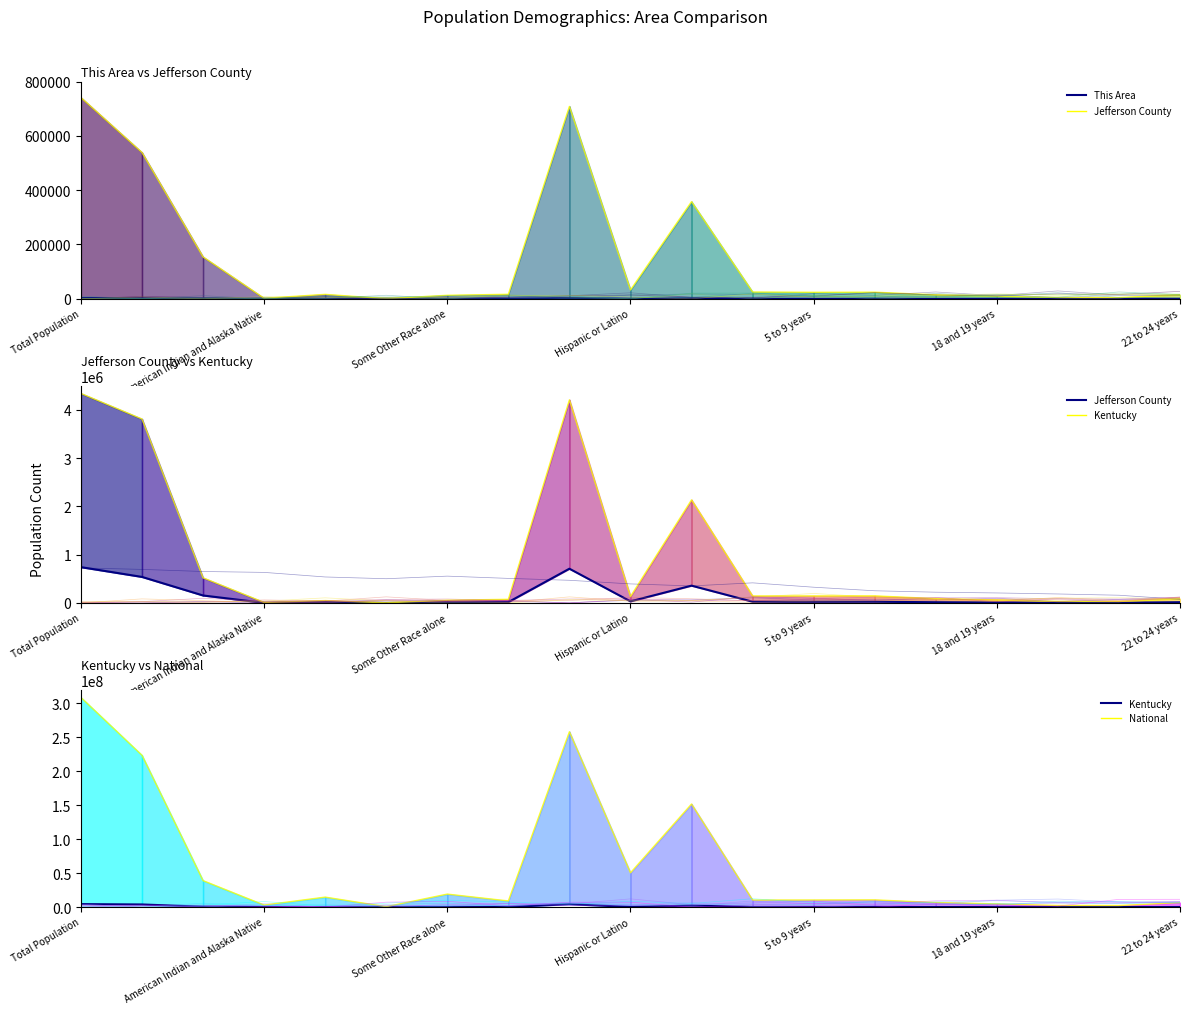

True or false: National and Kentucky cross at least once.

False